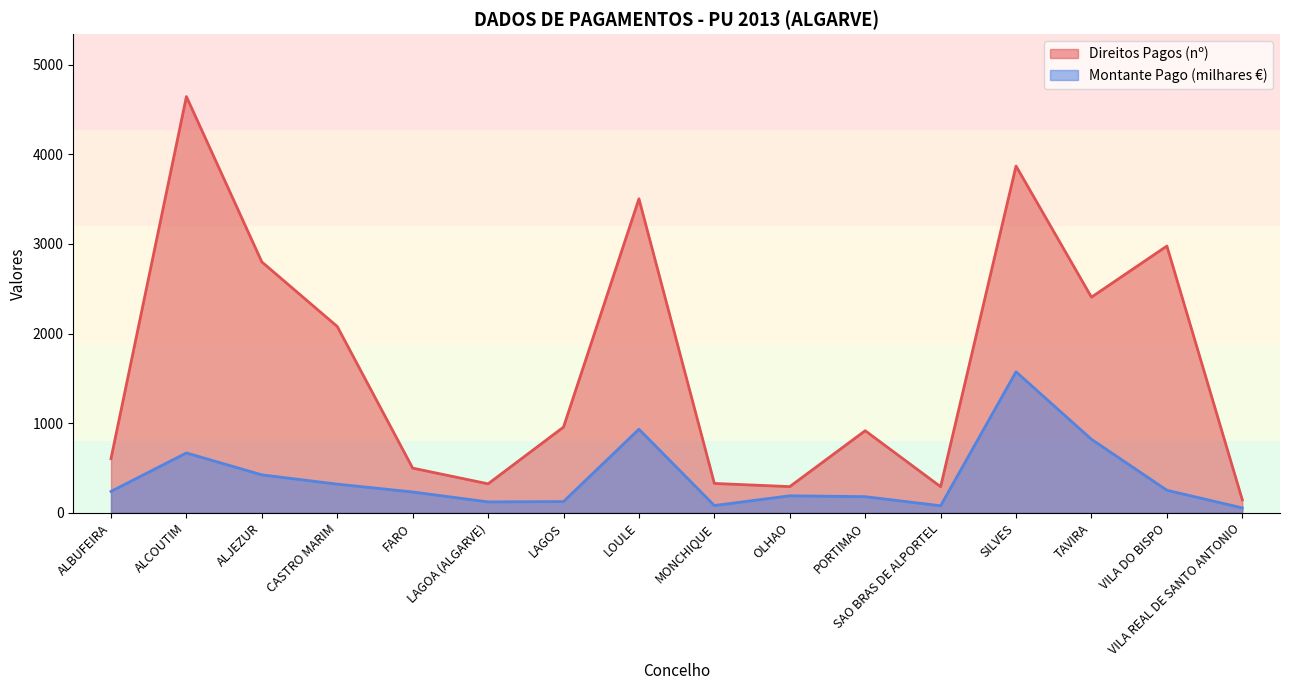

The Montante Pago (milhares €) series shows 932.5 at LOULE. True or false?

True